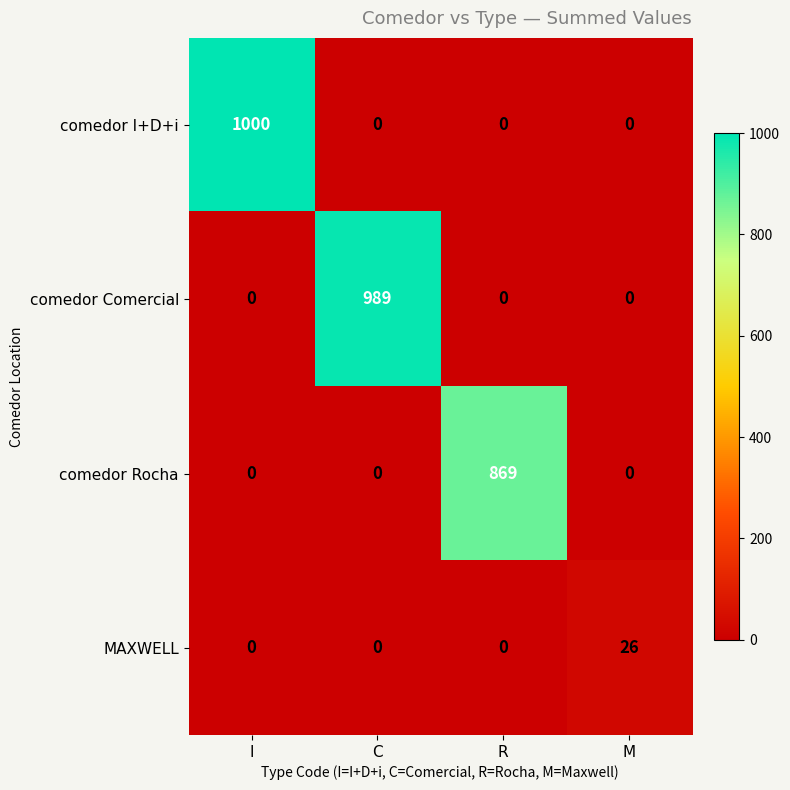

Count the number of data series in this chart.

4